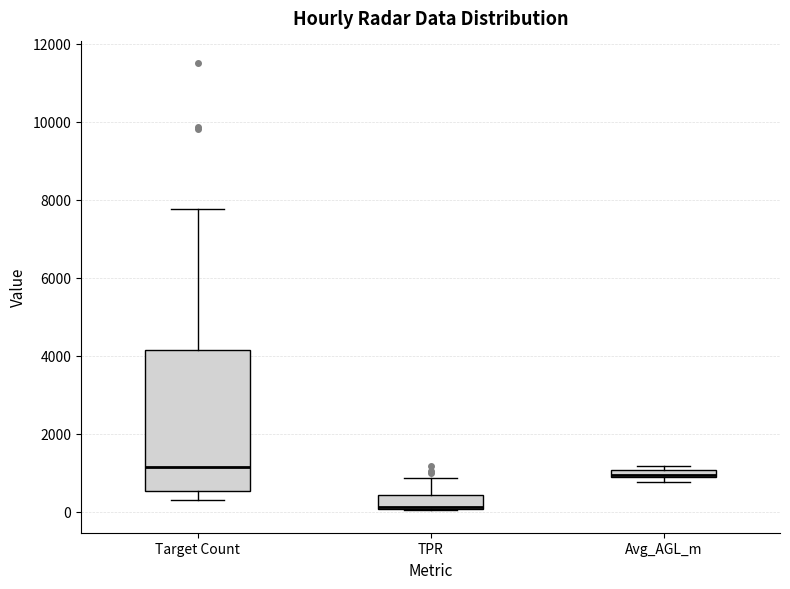

Which box has the lowest median line?

TPR